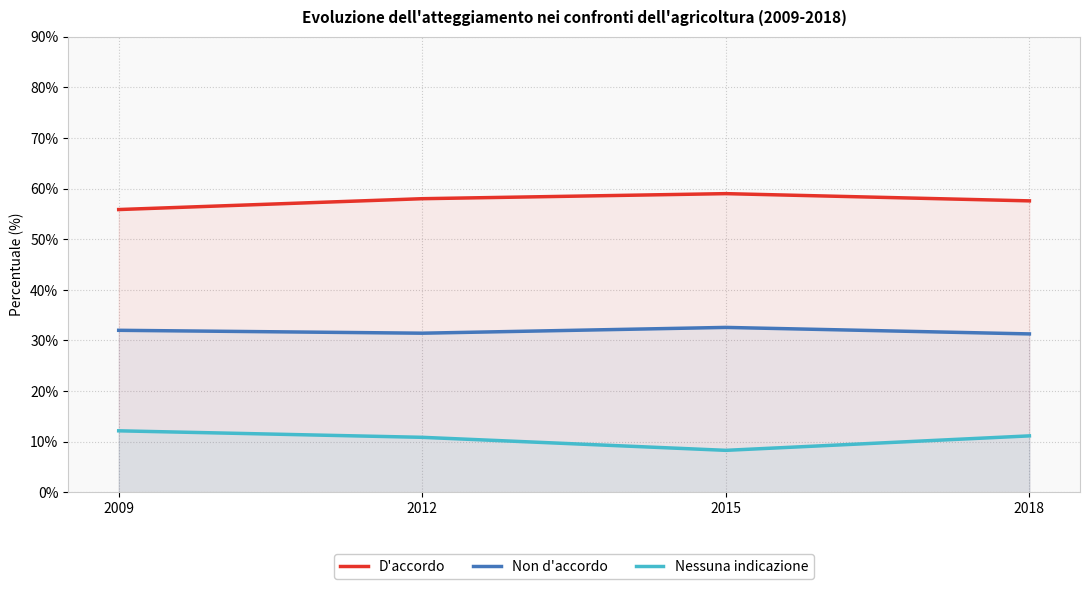

Reading left to right, what are all the values shown in this chart?

D'accordo: 55.9	58.0	59.0	57.6
Non d'accordo: 32.0	31.4	32.6	31.3
Nessuna indicazione: 12.1	10.9	8.3	11.1